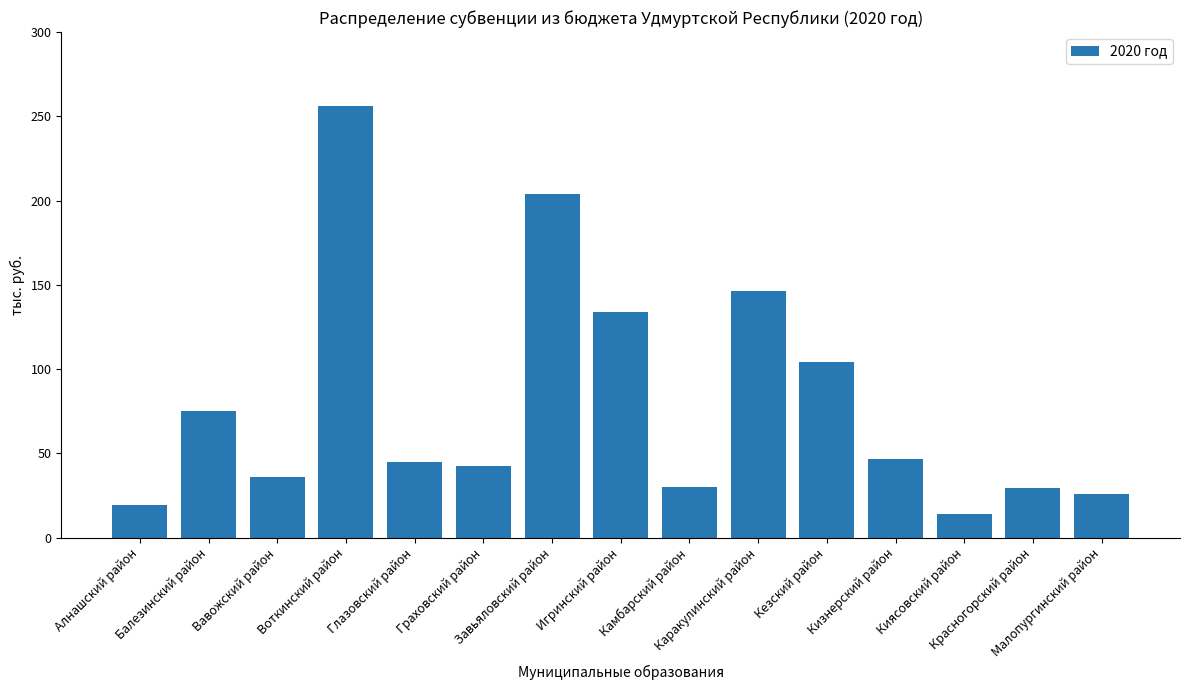

How many categories are shown in the chart?

15